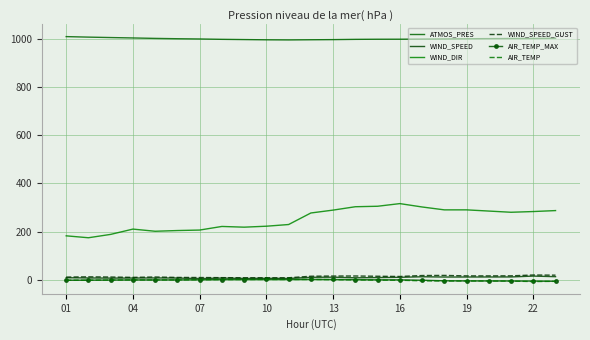

What is the difference between the second highest and minimum values in the ATMOS_PRES series?

11.7